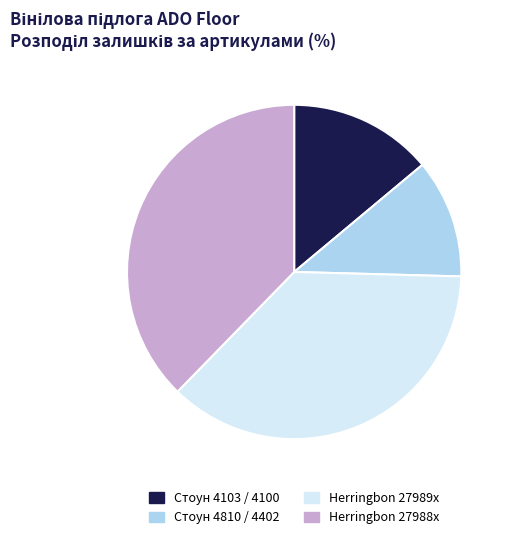

Is there a majority slice in this chart?

No